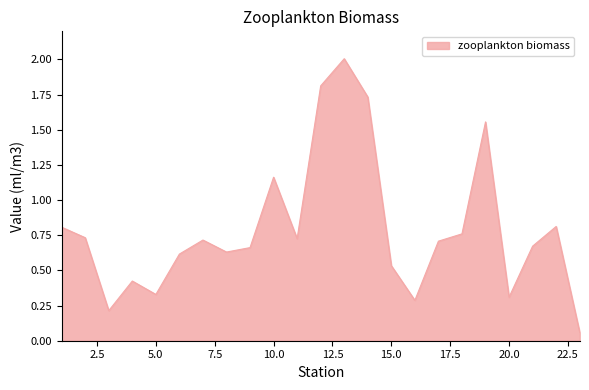

What is the greatest value displayed?

2.0